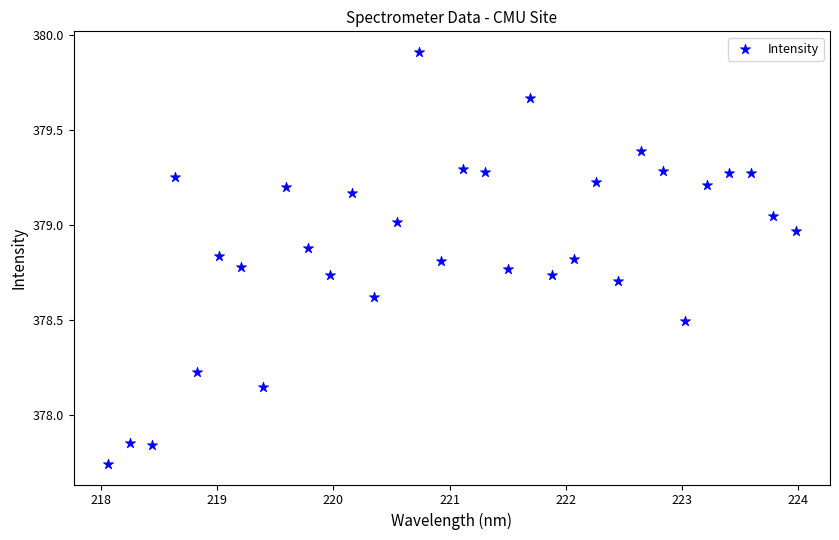

What is the range of Y values (max minus min)?

2.2